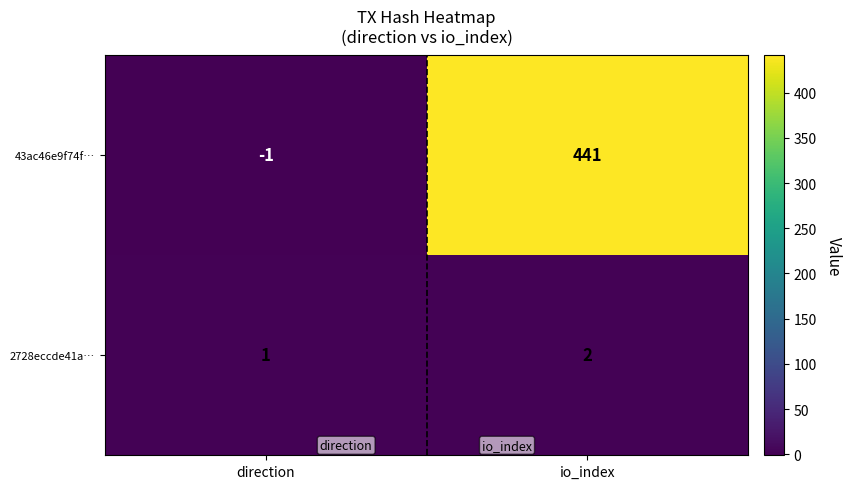

At which label does 2728eccde41a… reach its minimum?

direction